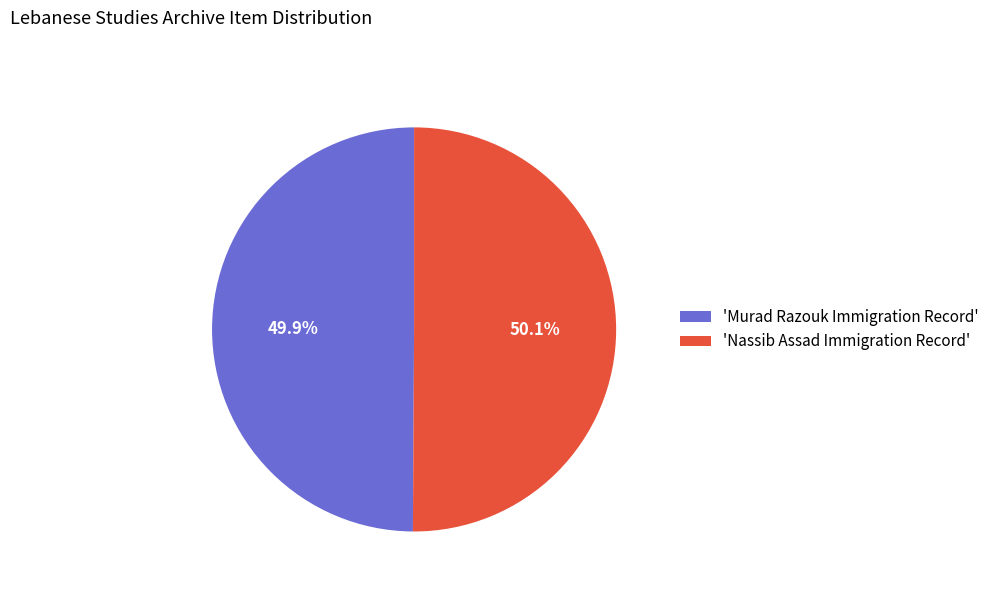

Is there a majority slice in this chart?

Yes